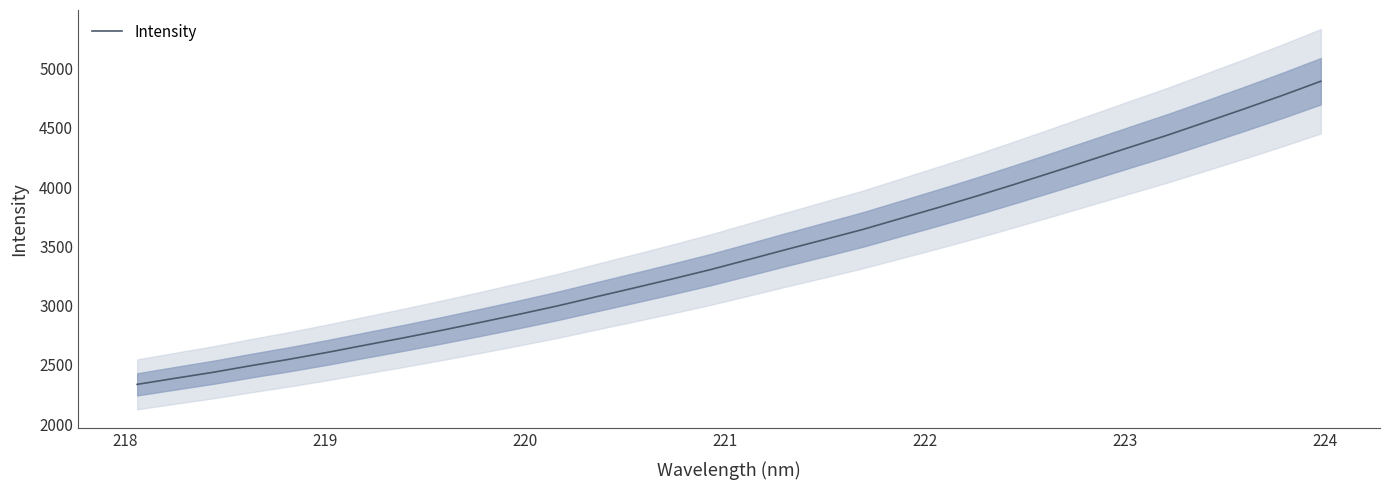

How many distinct data groups are displayed?

1